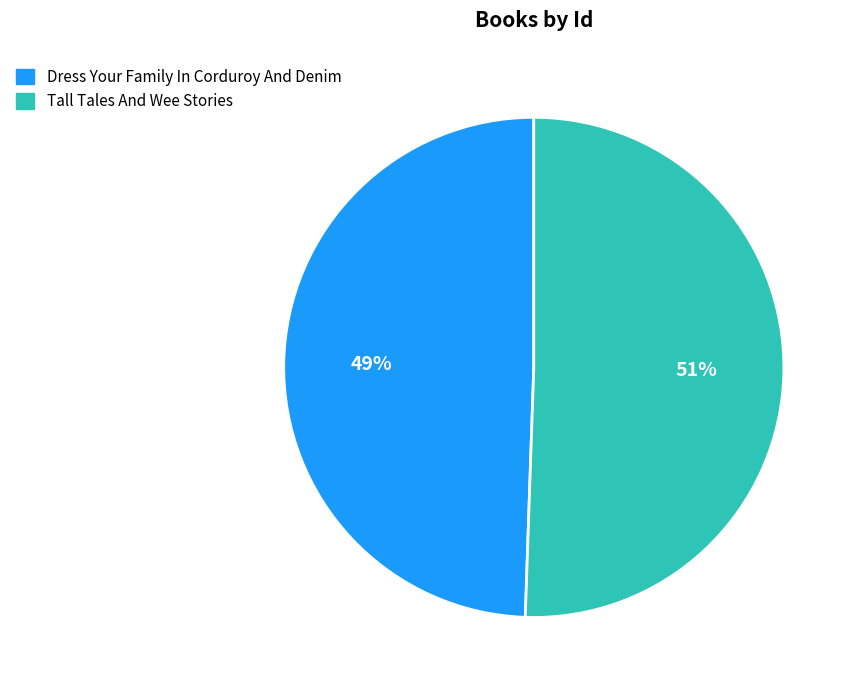

Does any single category account for the majority?

Yes